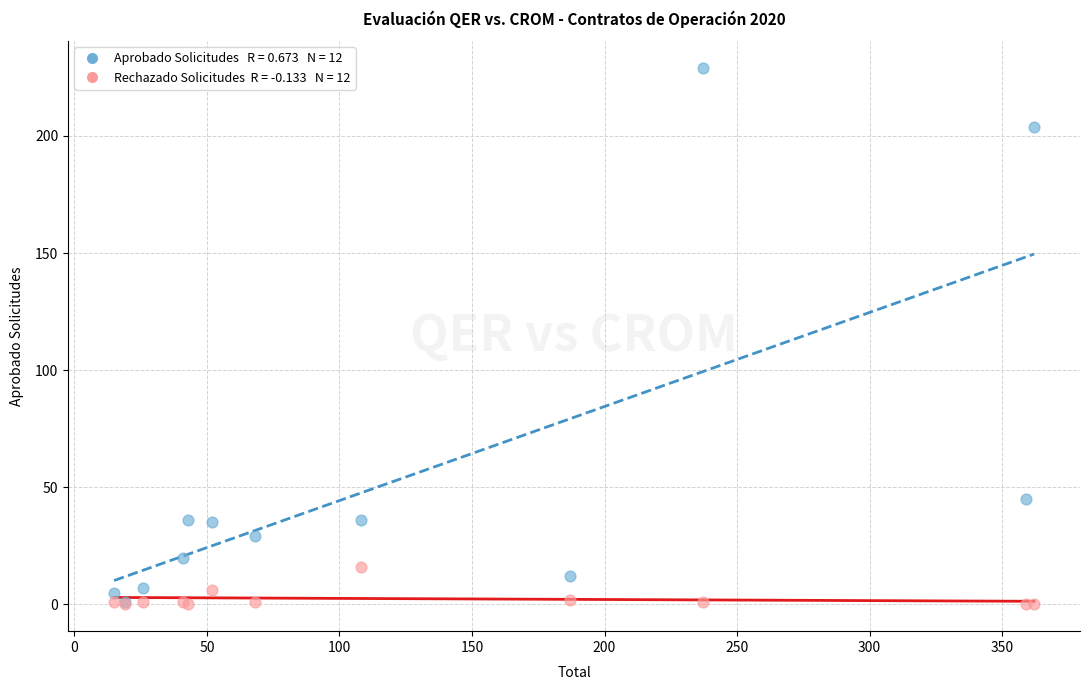

Across all series, what Y value is closest to 114?

45